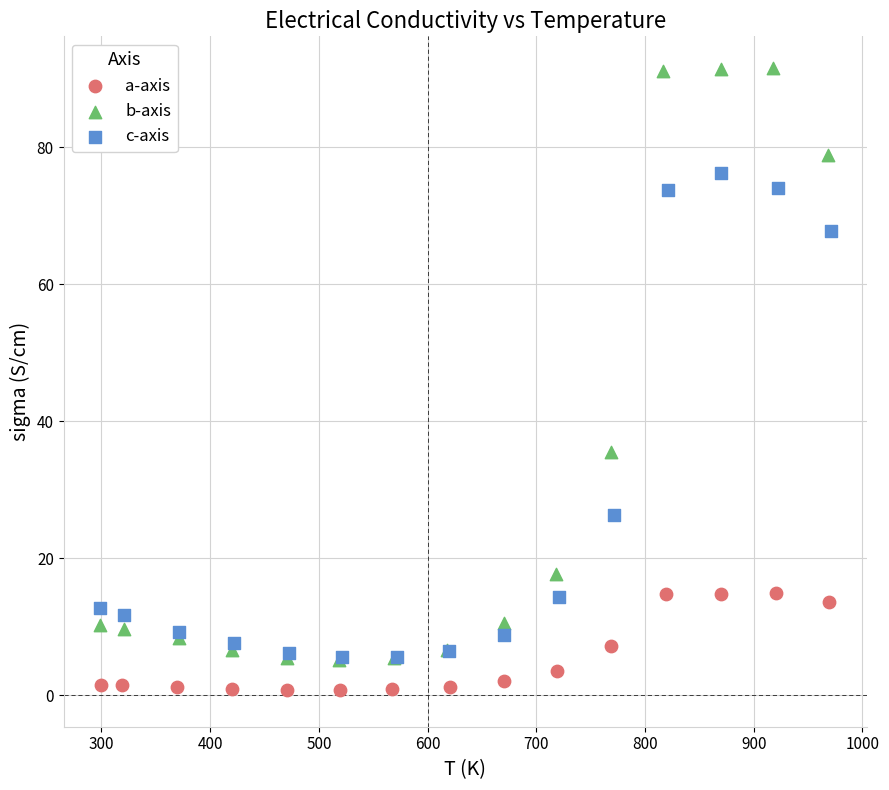

Which series reaches the maximum Y coordinate?

b-axis